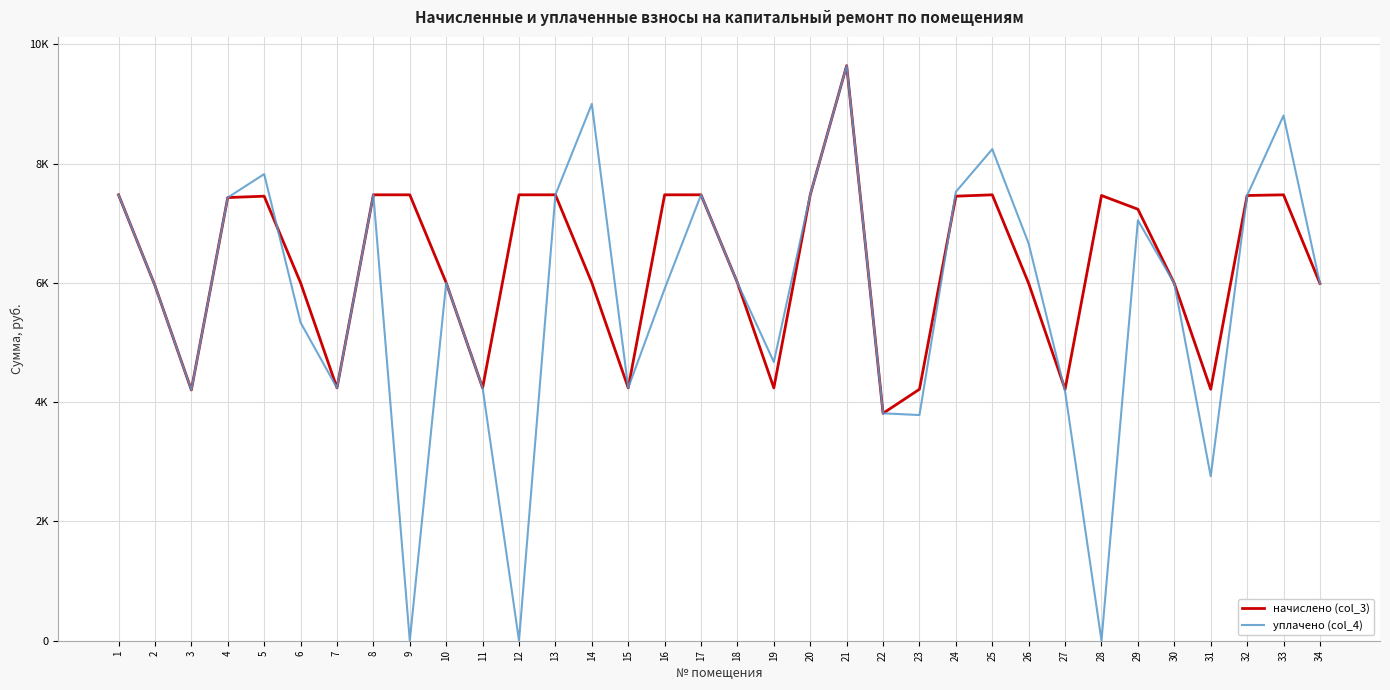

Is this an area chart (filled region under the line)?

No